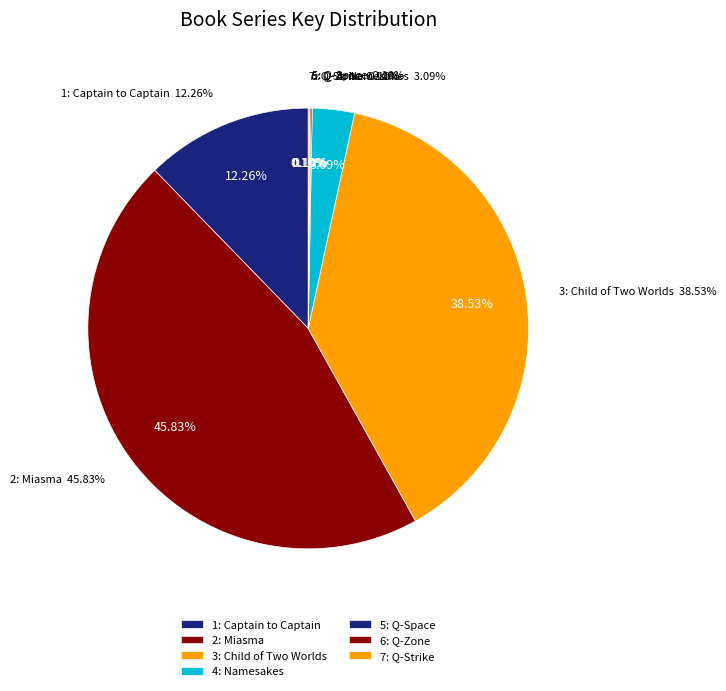

Count the number of slices in the pie.

7